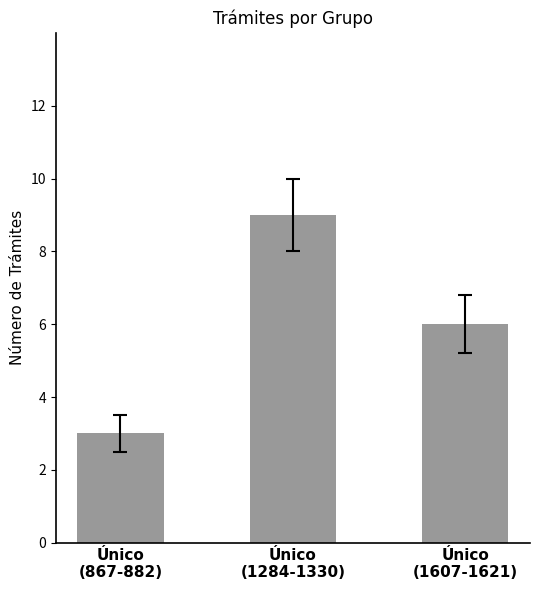

What is the label of the 1st bar from the right?

Único
(1607-1621)